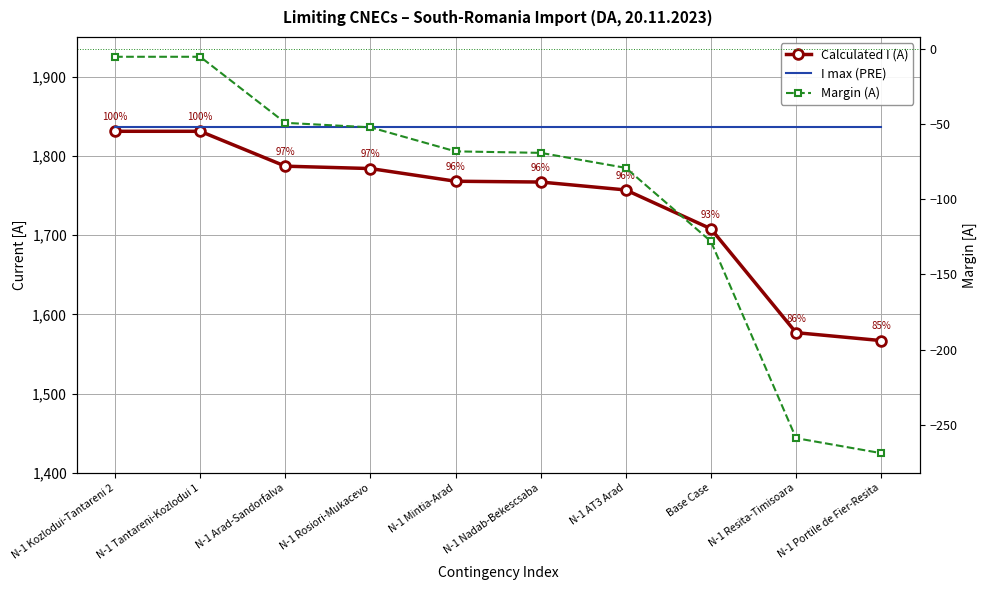

Between N-1 Nadab-Bekescsaba and N-1 Resita-Timisoara, which is larger?

N-1 Nadab-Bekescsaba